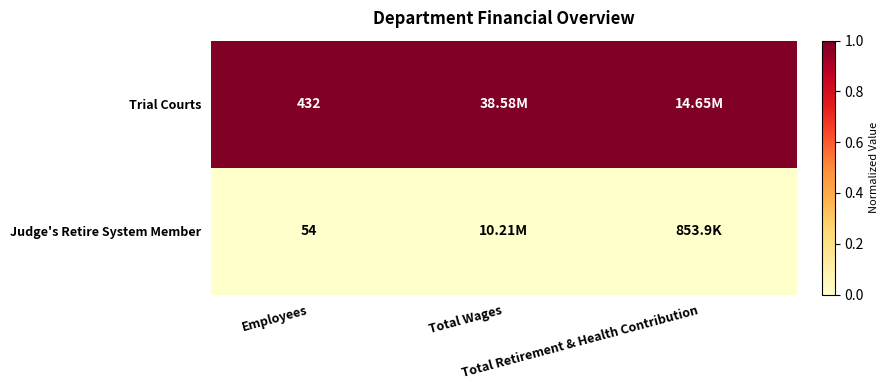

Between Employees and Total Retirement & Health Contribution, which series saw the biggest shift?

Trial Courts